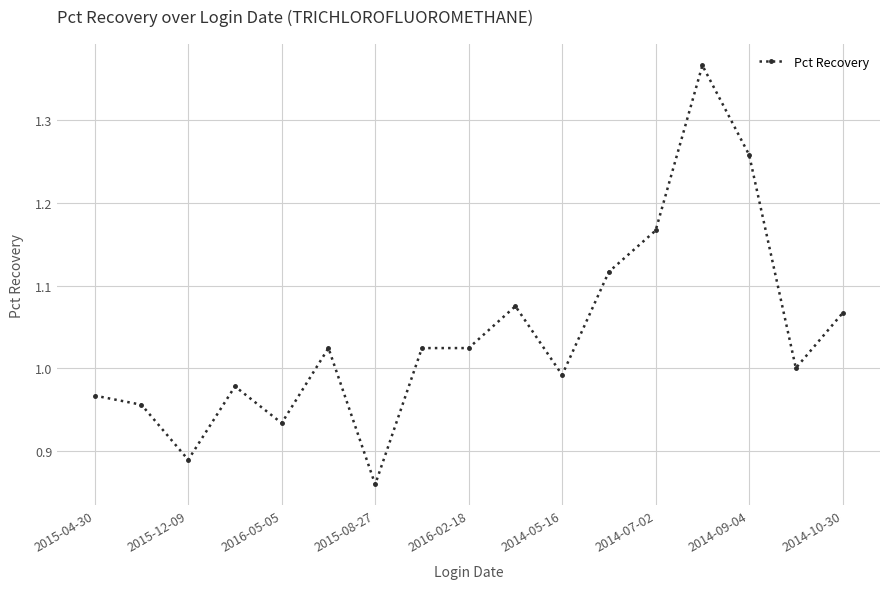

True or false: there are more than 2 points higher than both neighbors.

True